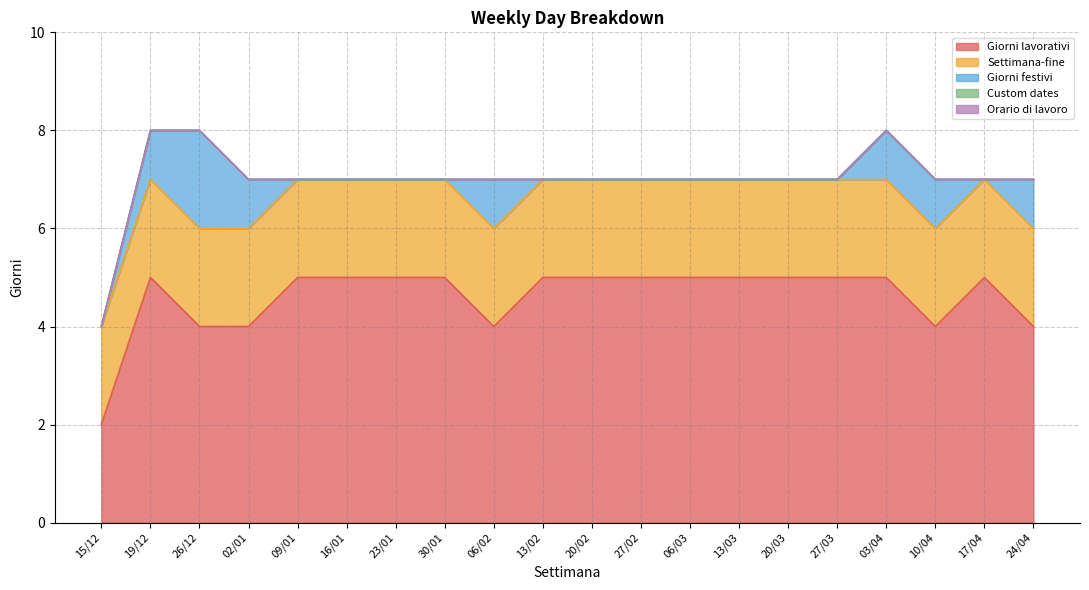

True or false: Custom dates and Giorni festivi cross at least once.

False